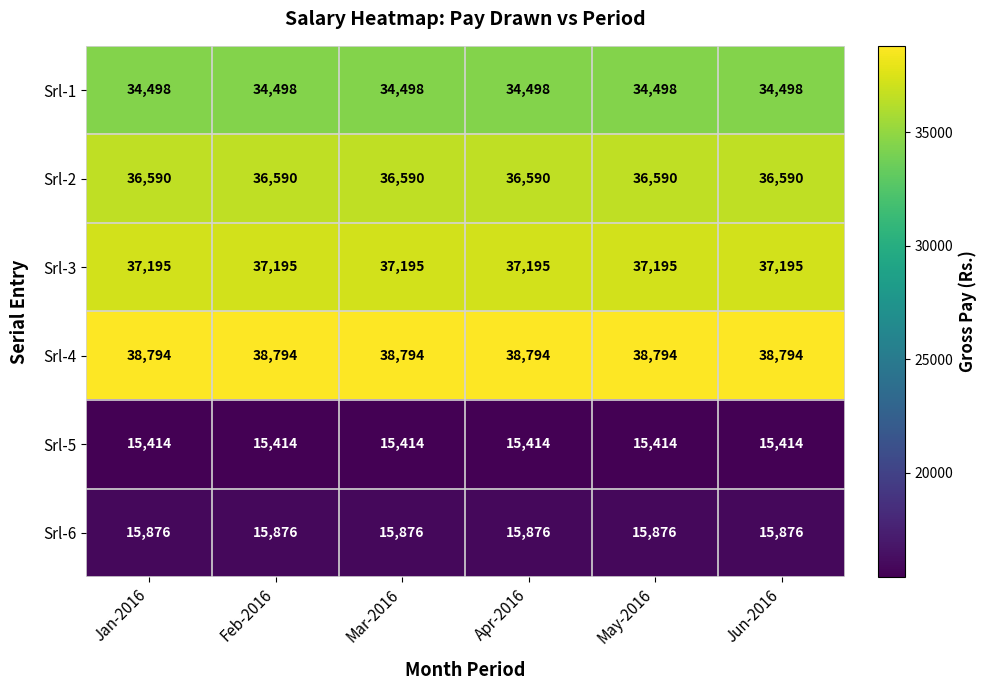

What is the spread (max minus min) of values at Jan-2016?

23380